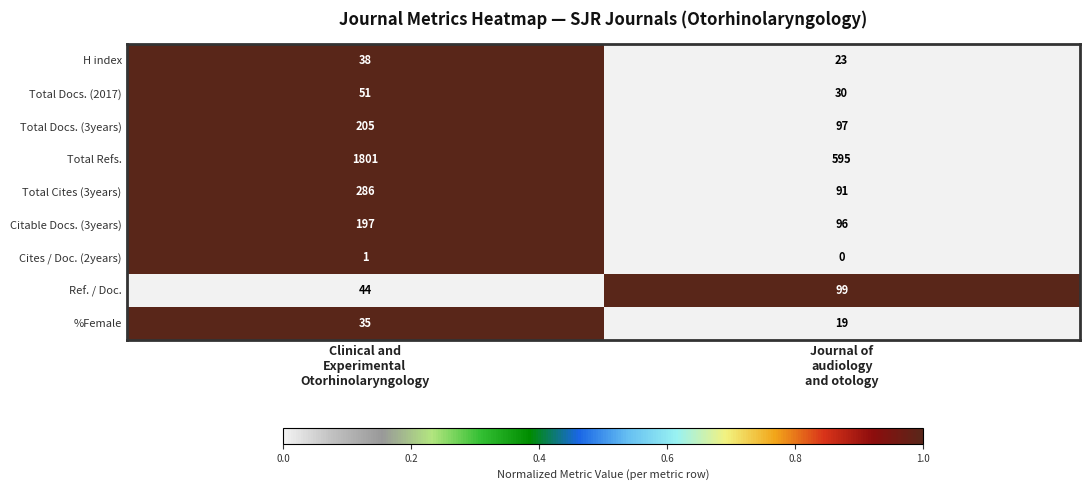

Reading left to right, transcribe all the data shown in this chart.

H index: 38	23
Total Docs. (2017): 51	30
Total Docs. (3years): 205	97
Total Refs.: 1801	595
Total Cites (3years): 286	91
Citable Docs. (3years): 197	96
Cites / Doc. (2years): 1	0
Ref. / Doc.: 44	99
%Female: 35	19